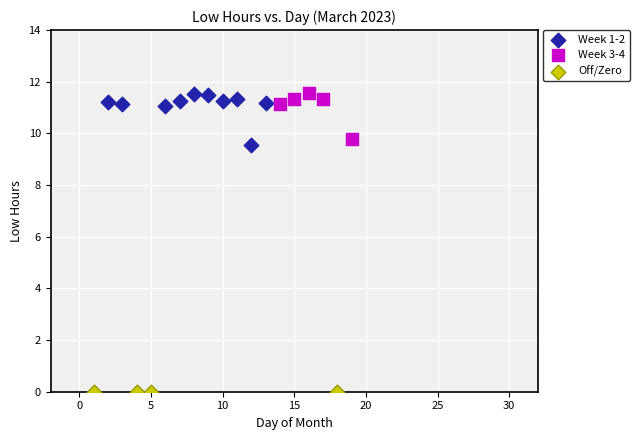

What are all the series names shown in the legend?

Week 1-2, Week 3-4, Off/Zero